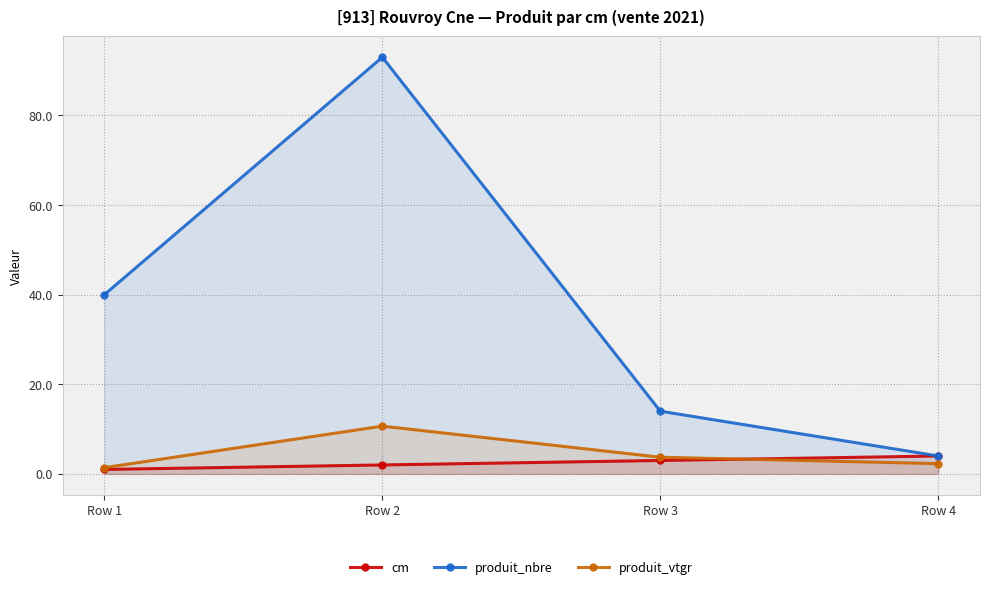

Does the chart have visible grid lines?

Yes